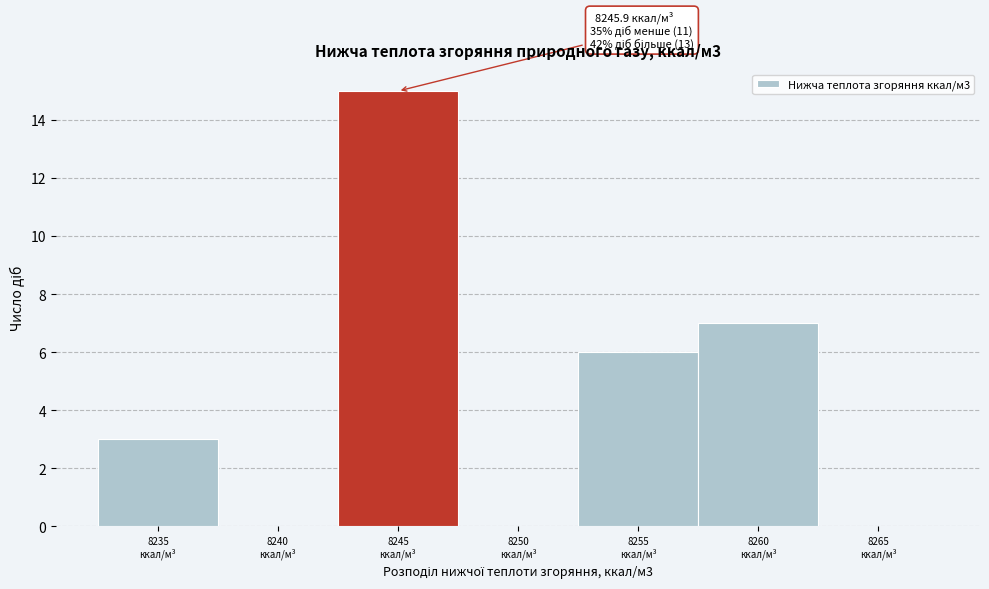

What is the sum of all values?

31